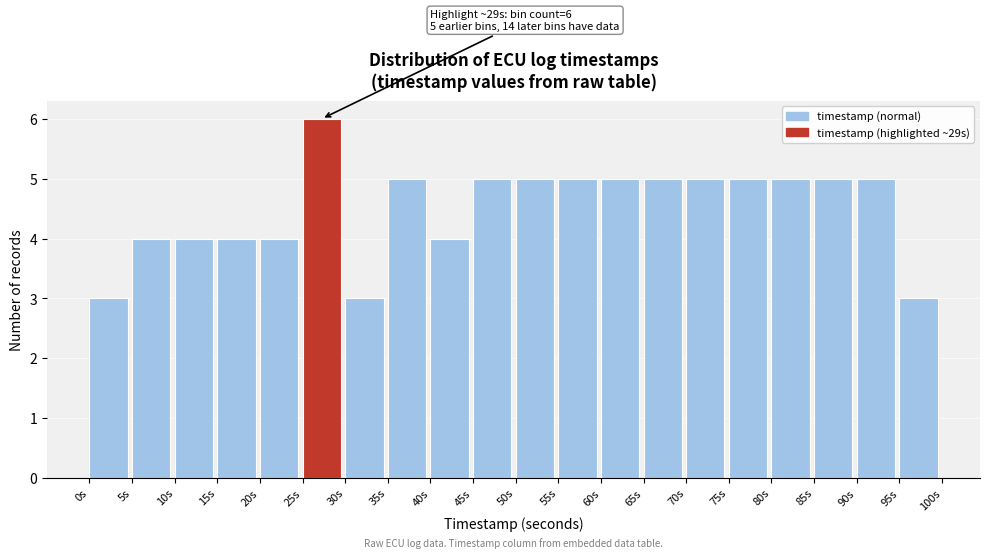

Which range on the x-axis has the tallest bar?

25 to 30